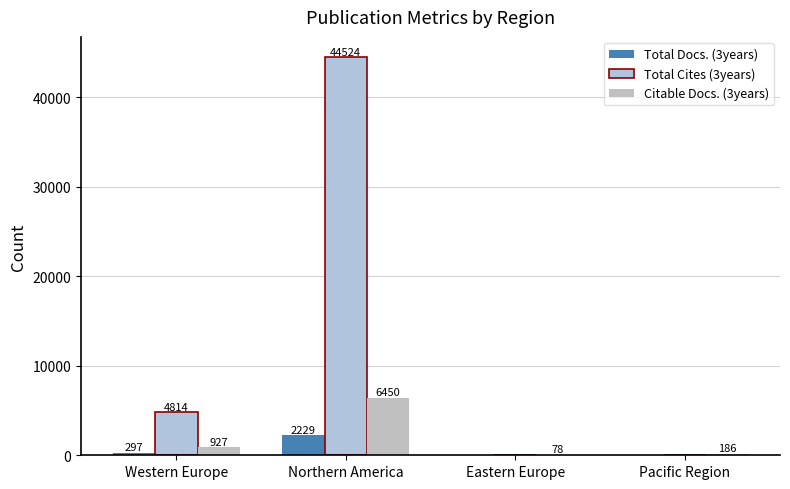

Reading left to right, extract all data points from this chart.

Total Docs. (3years): 297	2229	0	0
Total Cites (3years): 4814	44524	0	0
Citable Docs. (3years): 927	6450	78	186